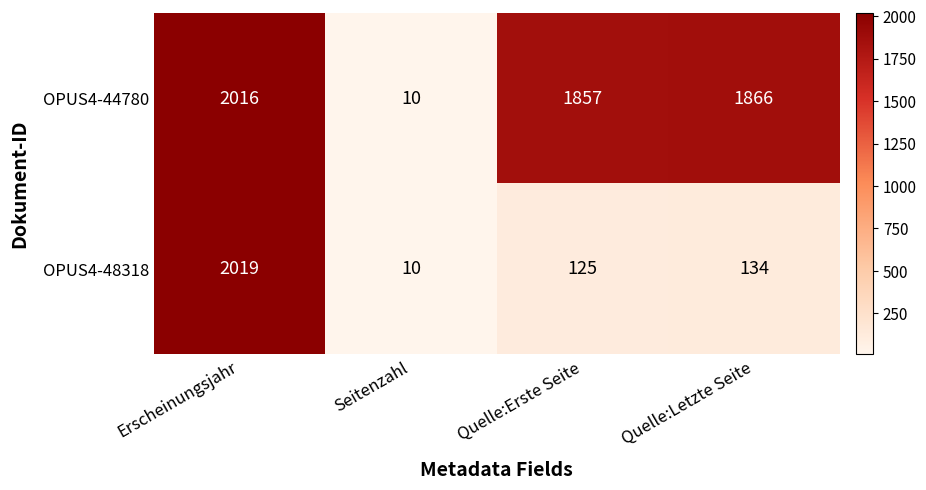

Which series changed the most between Erscheinungsjahr and Quelle:Letzte Seite?

OPUS4-48318